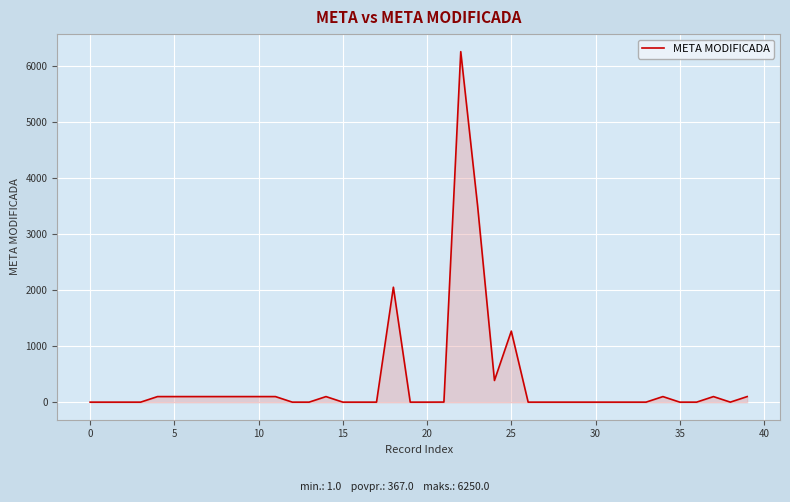

What is the difference between the maximum and minimum values?

6249.0